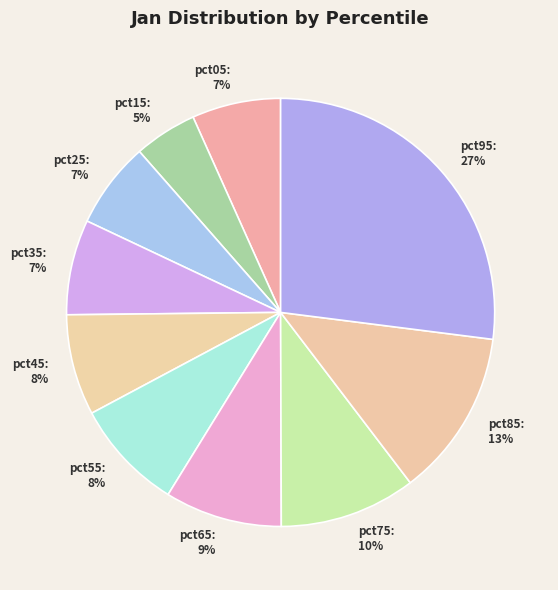

Is the sum of pct35 and pct95 greater than half?

No